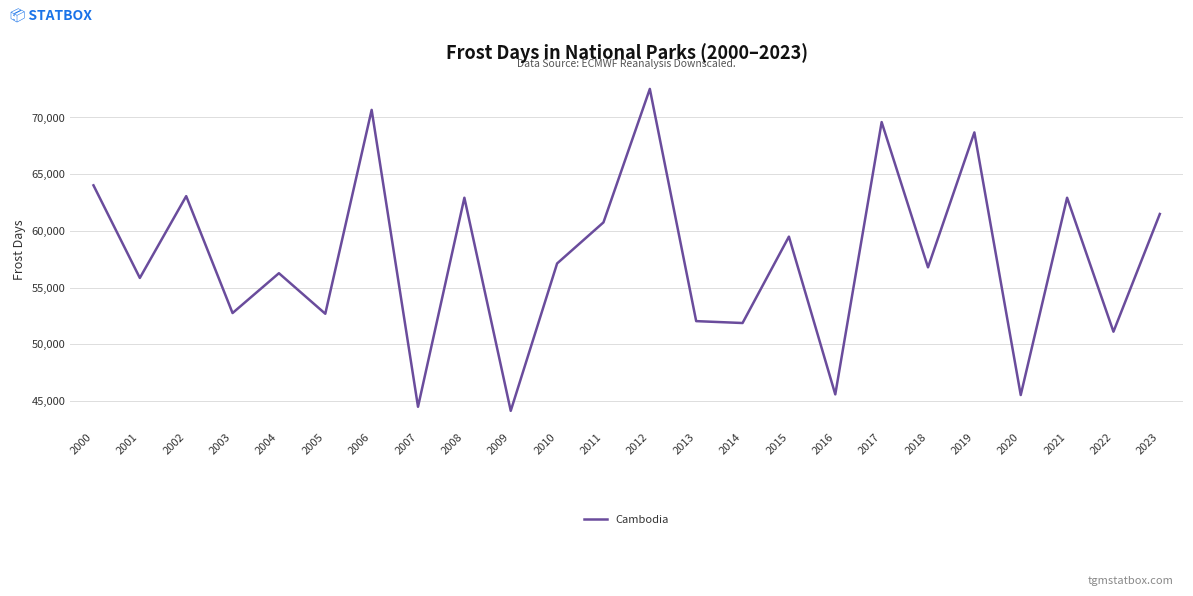

Which has a higher value, 2003 or 2000?

2000